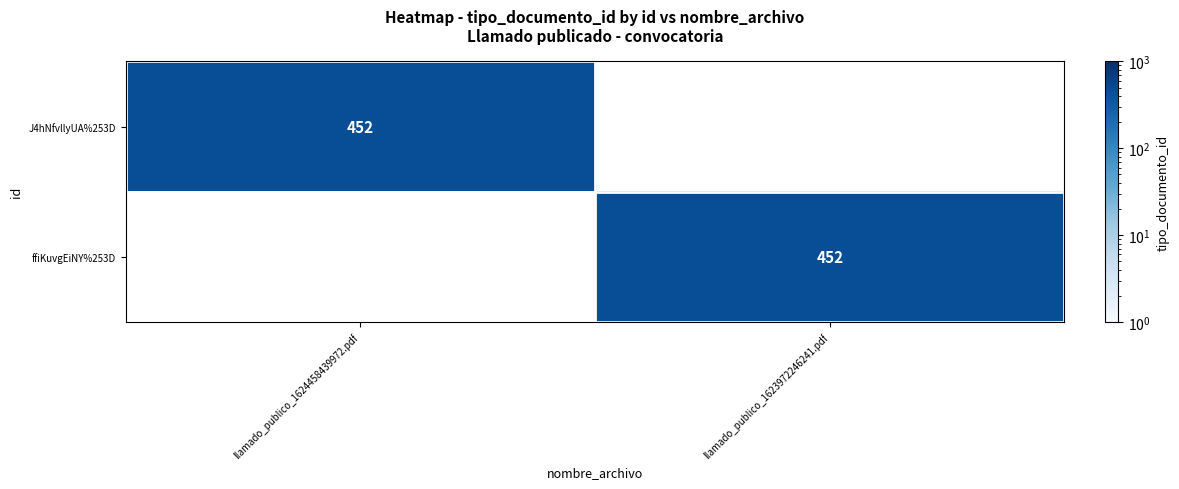

The value of J4hNfvllyUA%253D at llamado_publico_1624458439972.pdf is 120. True or false?

False